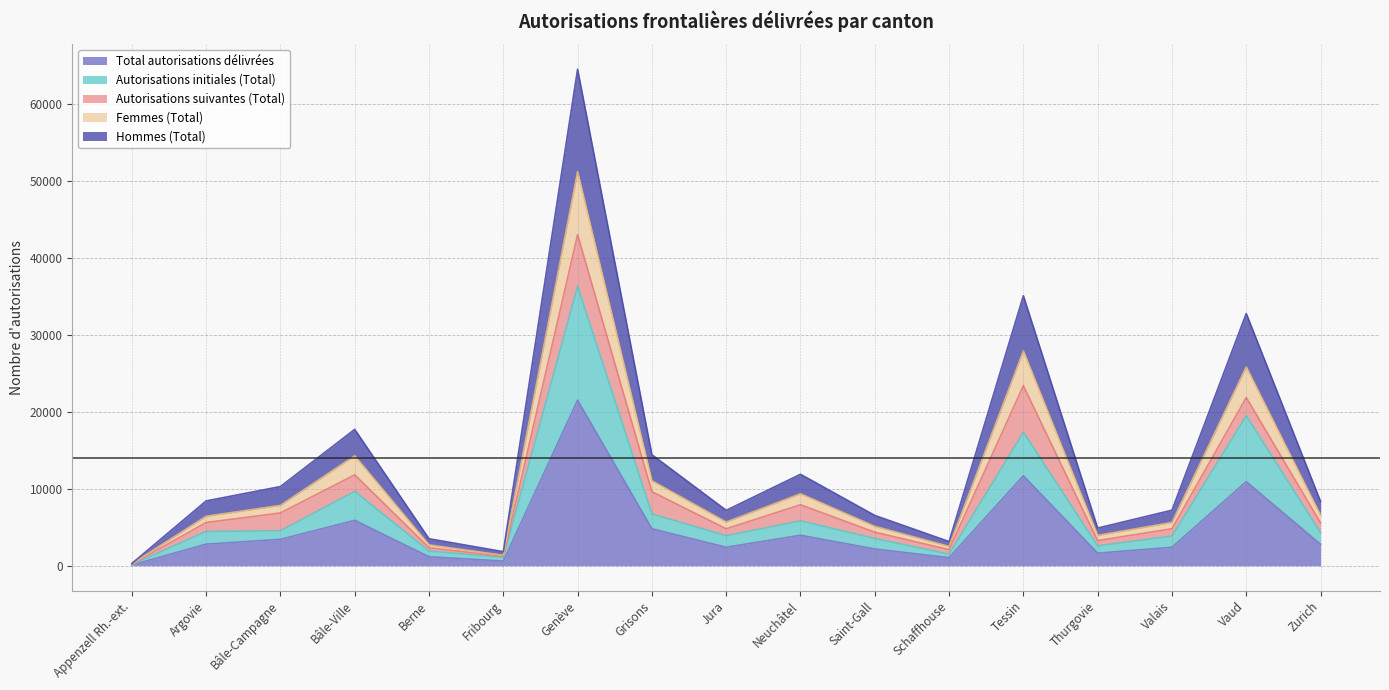

At which label does Total autorisations délivrées reach its peak?

Genève